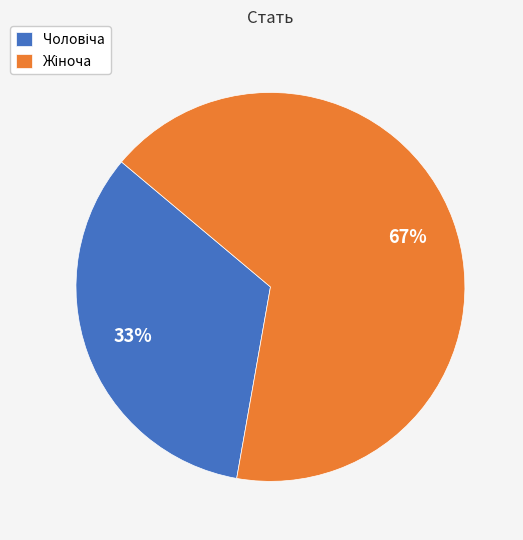

To the nearest percent, what is the average slice percentage?

50%